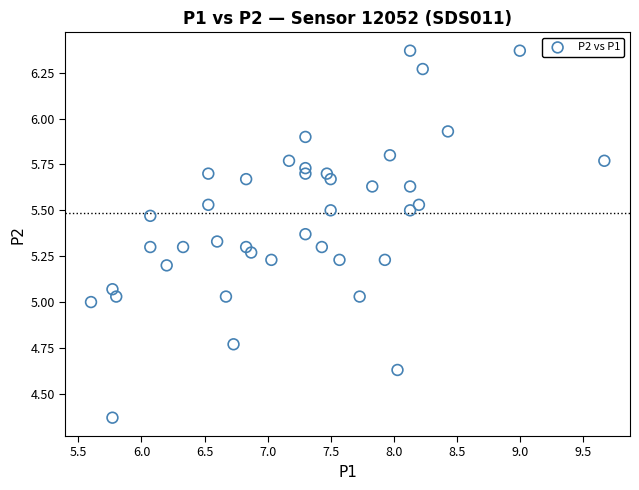

What is the range of X values (max minus min)?

4.1